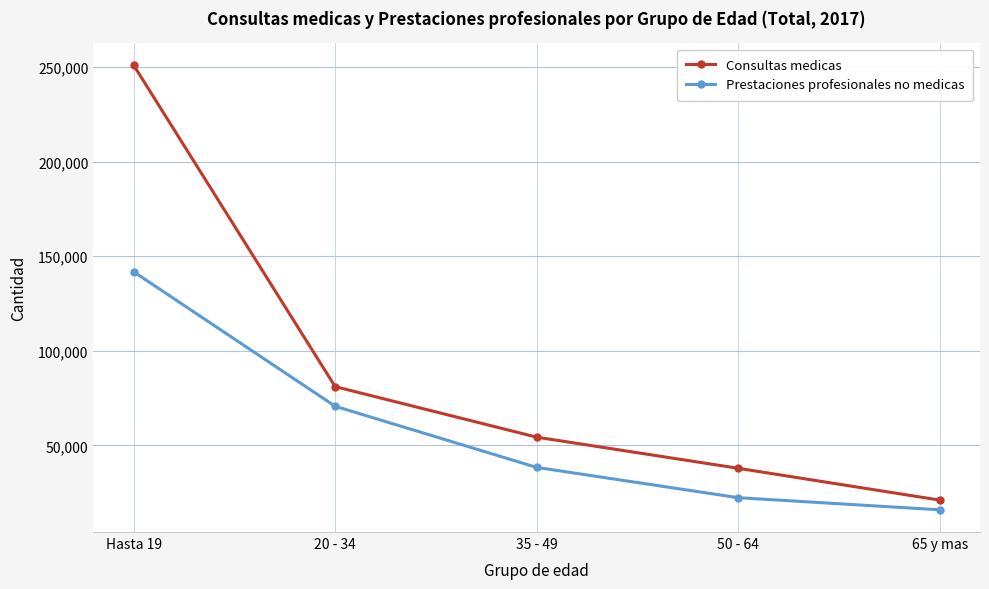

True or false: Consultas medicas and Prestaciones profesionales no medicas cross at least once.

False